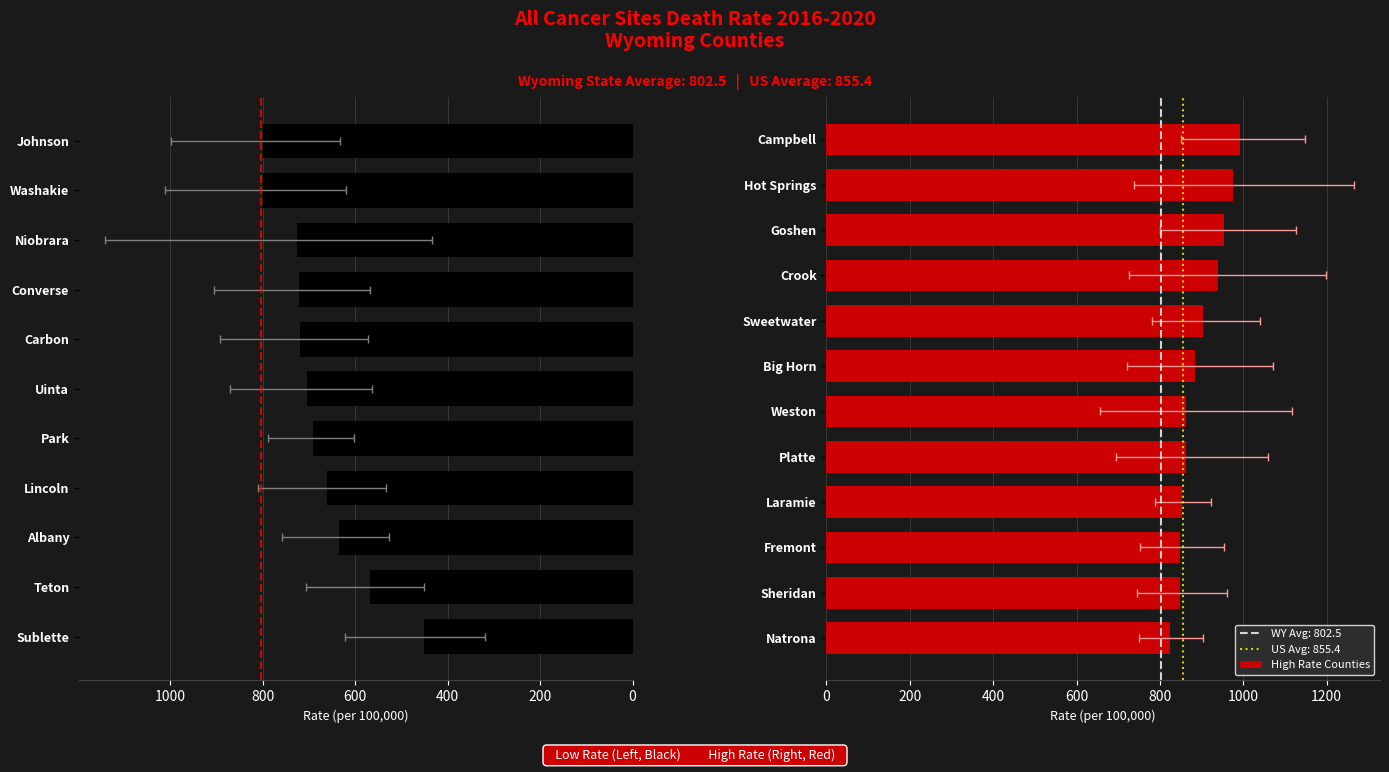

True or false: lower_ci has a value of 374.3 at 22.

False